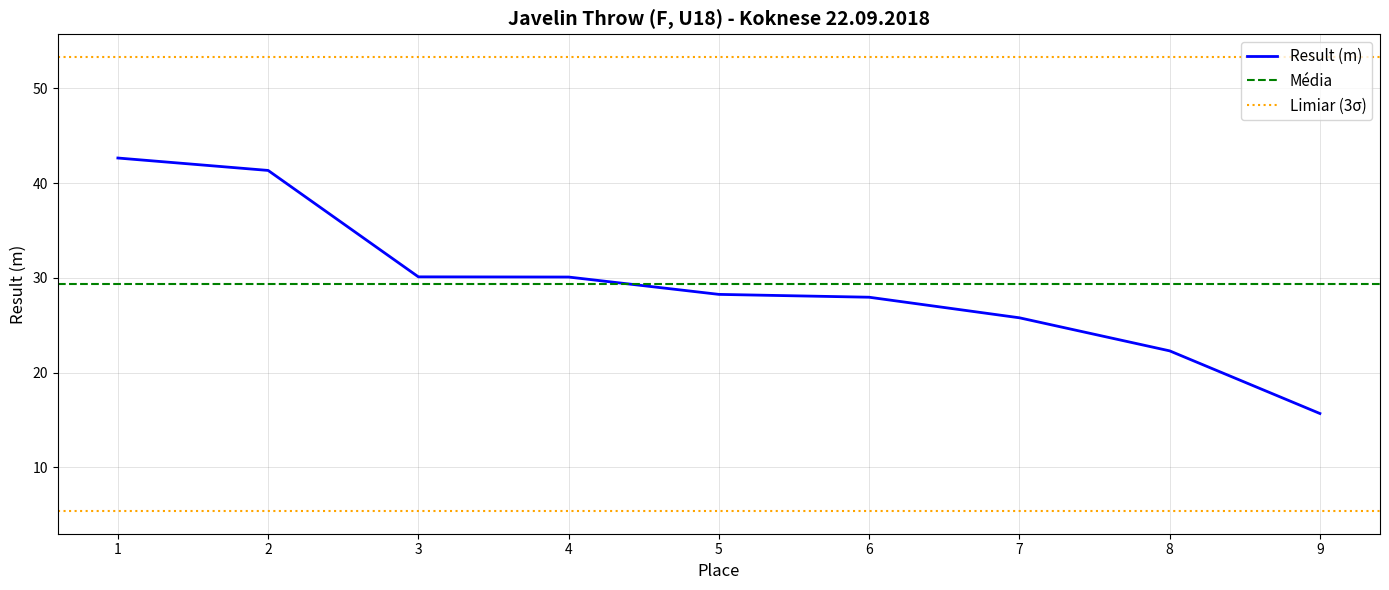

The value of Result (m) at 3 is 42.0. True or false?

False